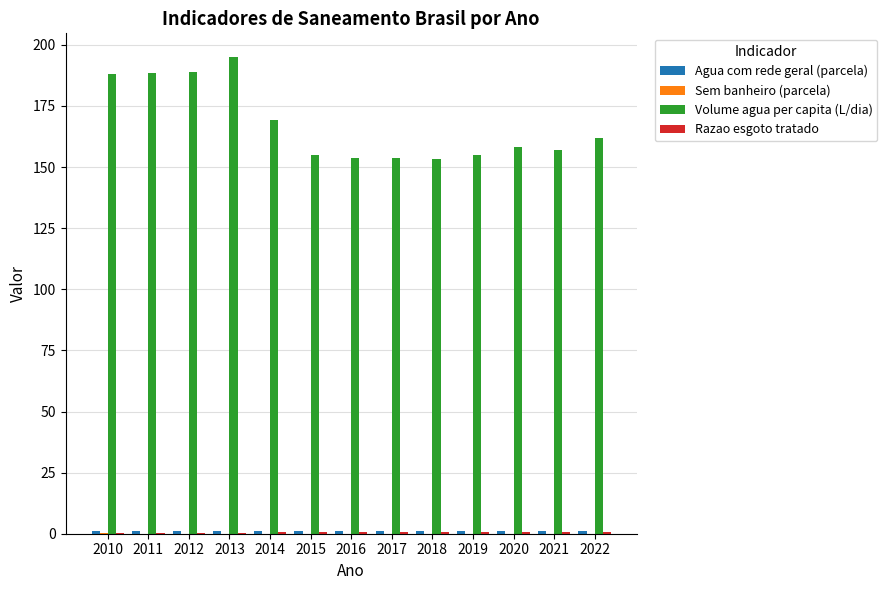

Which series changed the most between 2011 and 2015?

Volume agua per capita (L/dia)